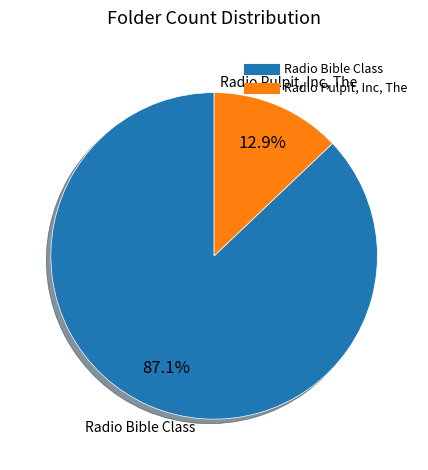

True or false: Radio Bible Class accounts for 93% of the total.

False